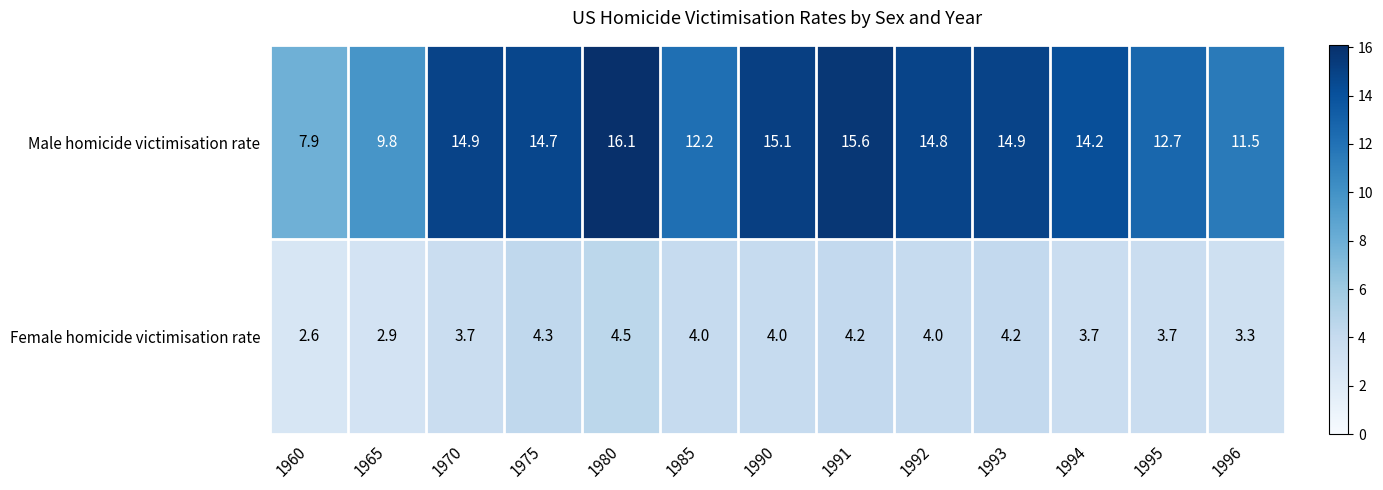

What is the total value across all series at 1985?

16.2